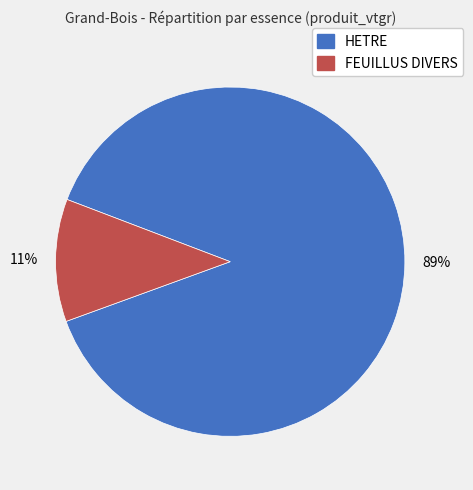

What is the smallest slice in the pie chart?

FEUILLUS DIVERS